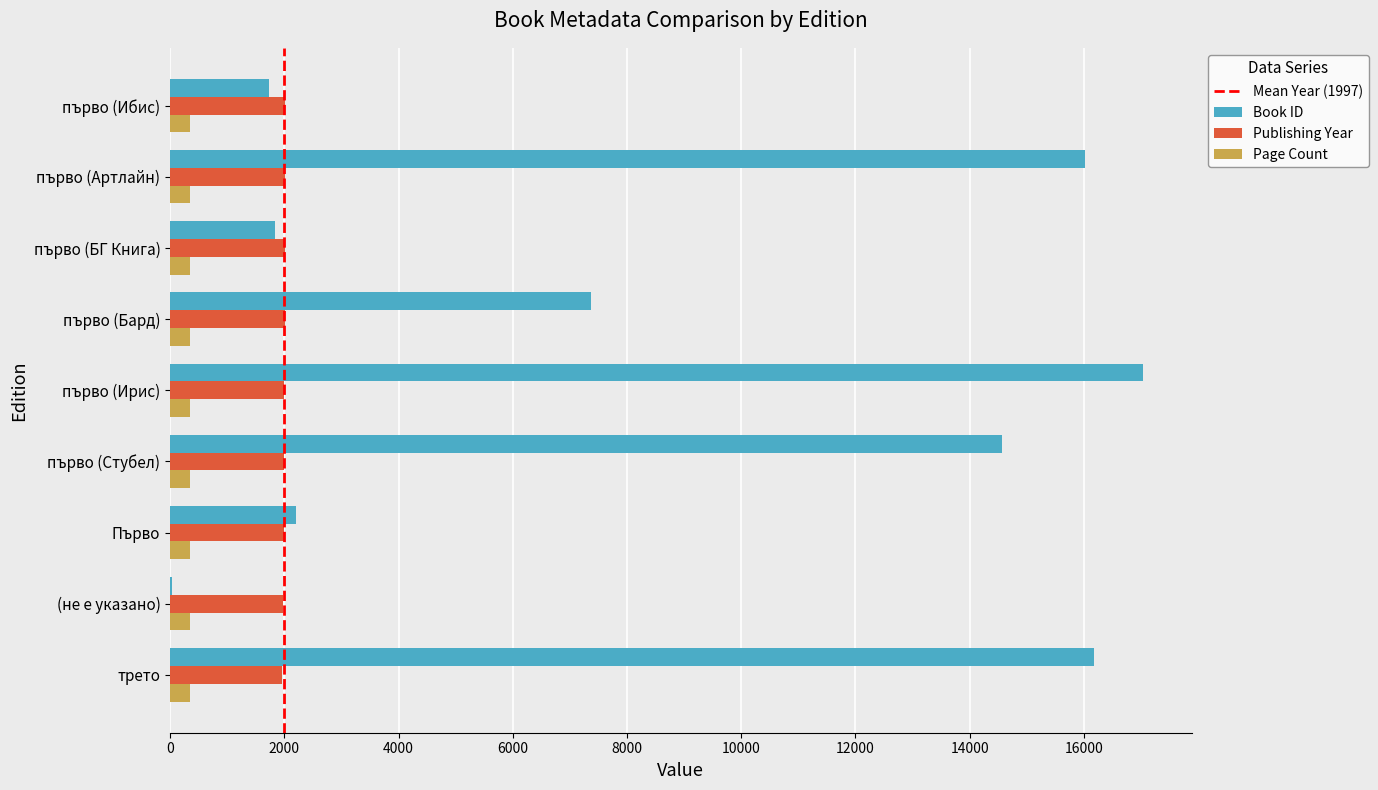

Is it true that Book ID equals 1727 at първо (Ибис)?

True